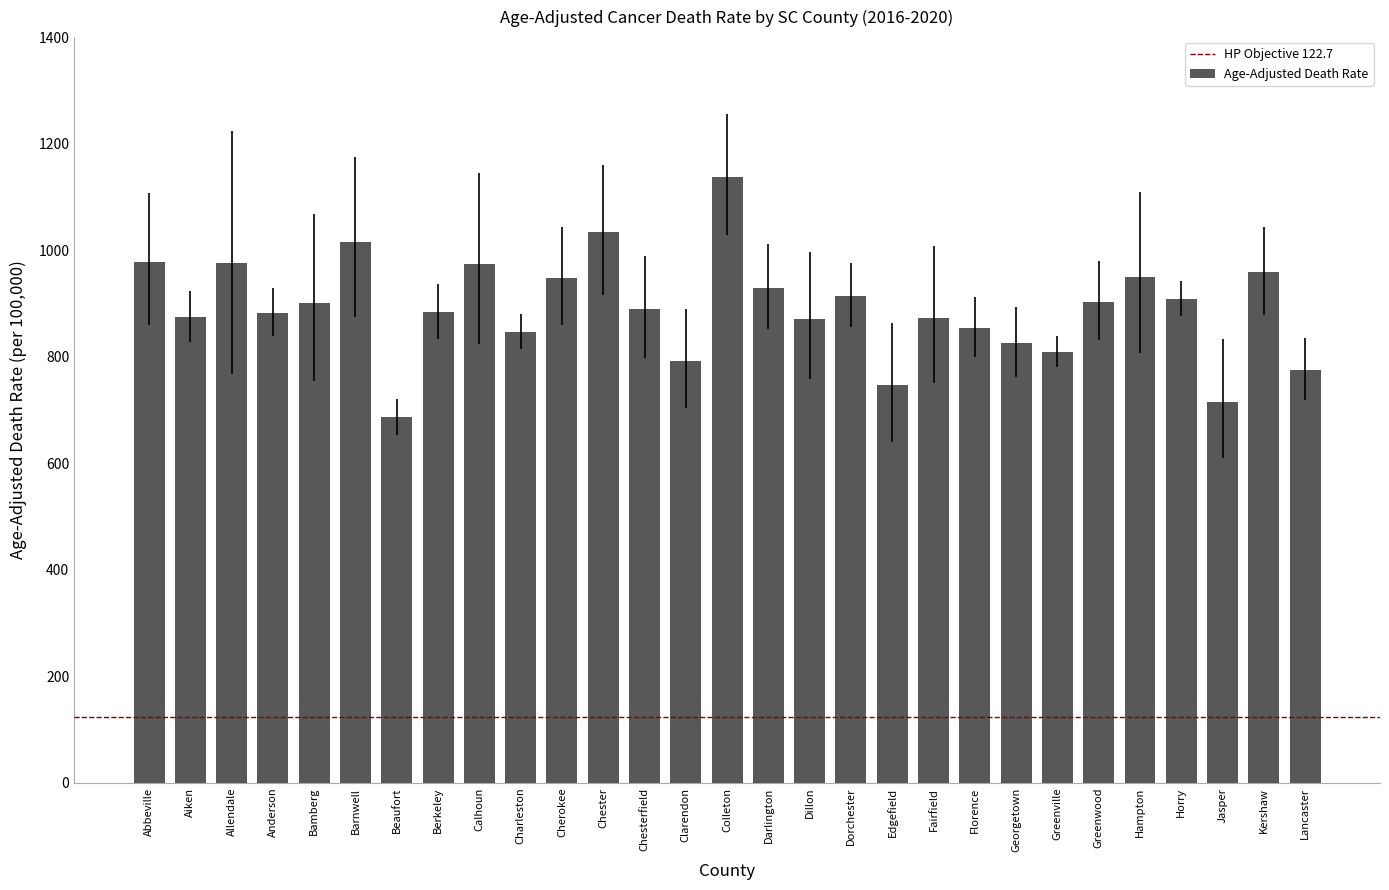

Between Jasper and Cherokee, which is larger?

Cherokee